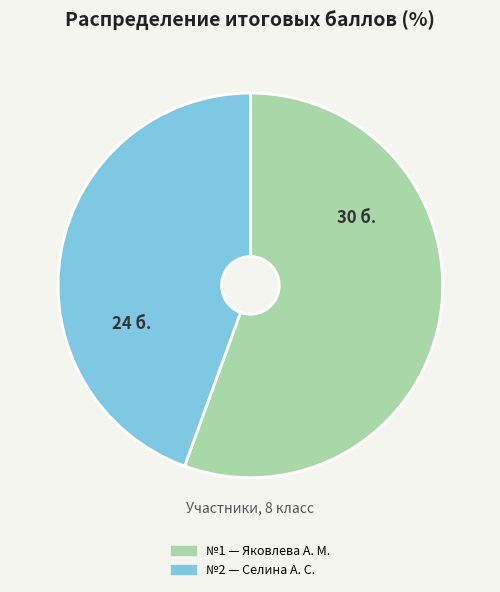

Does any single category account for the majority?

Yes